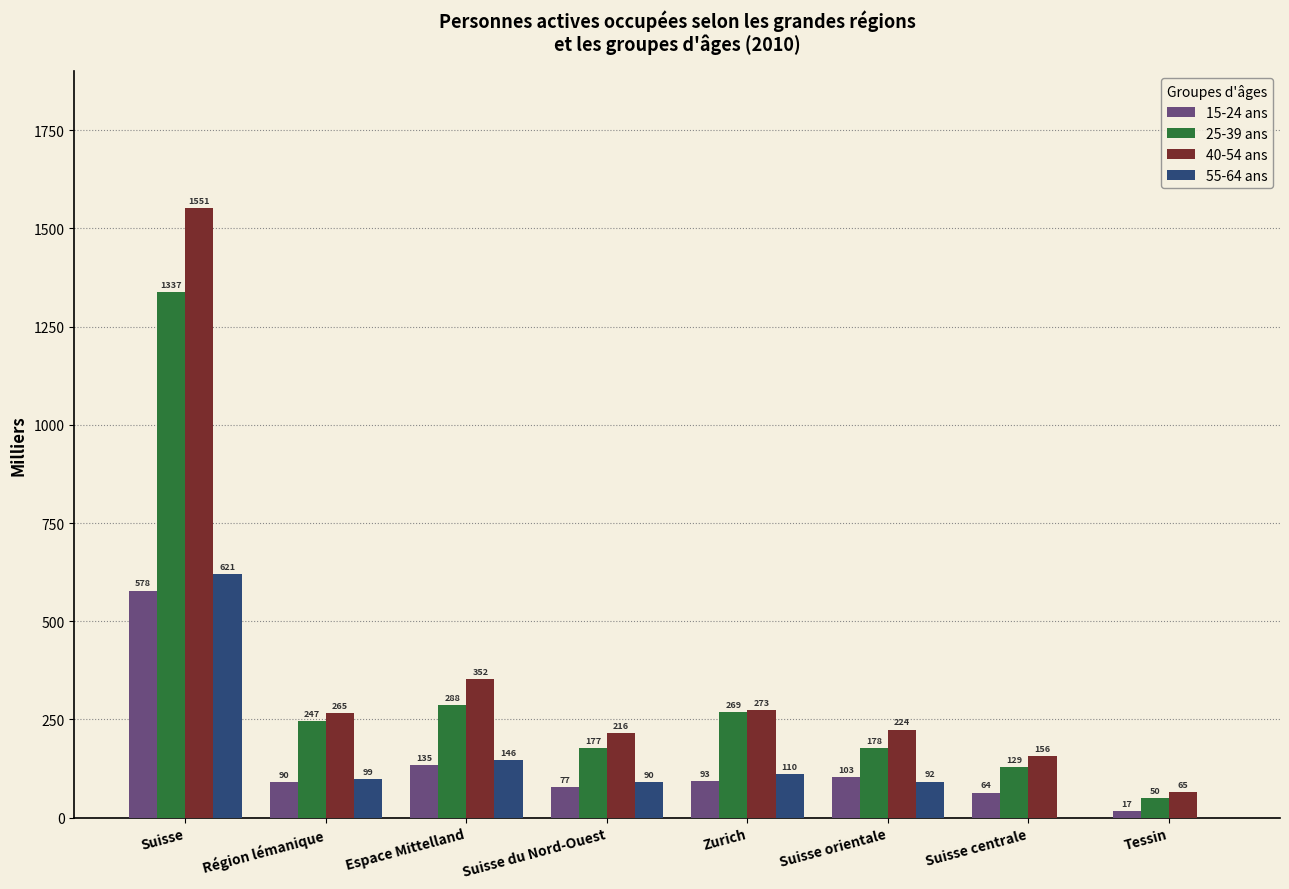

What is the average value of the 40-54 ans series?

387.8